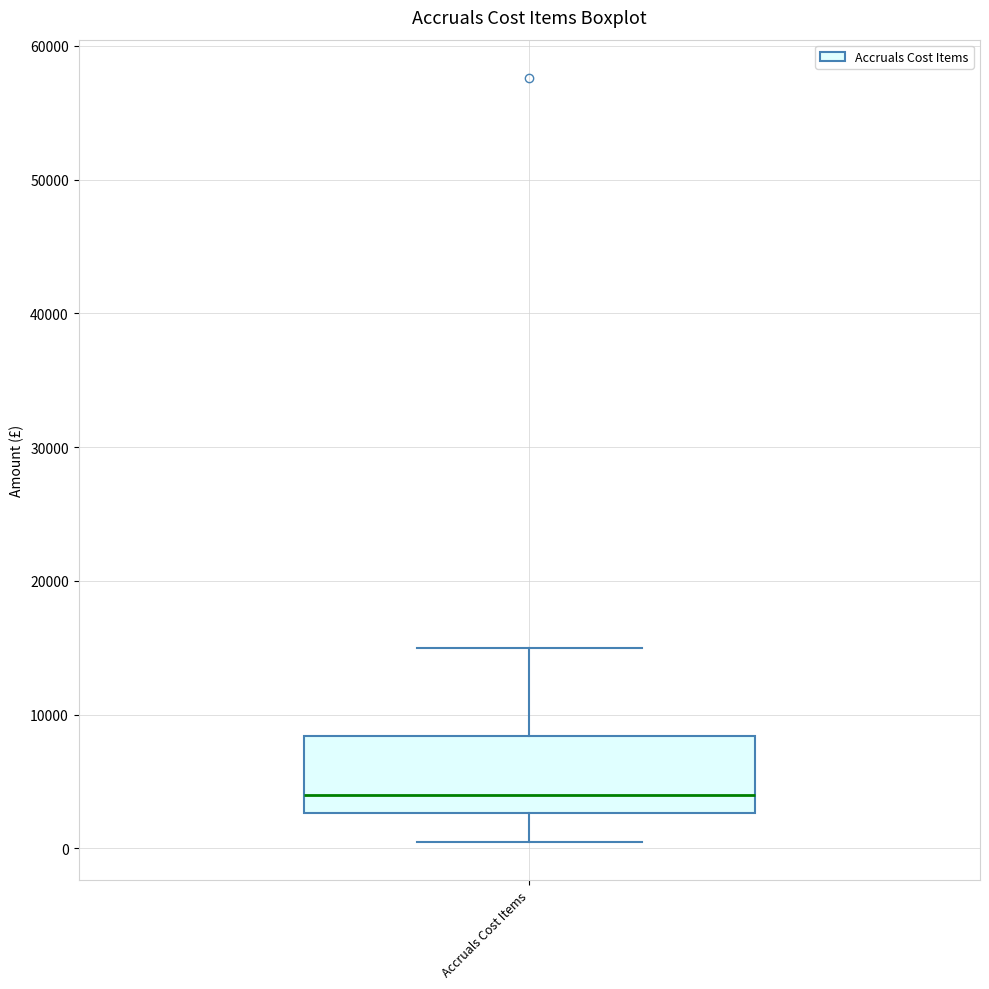

Where does the lower whisker of the box for Accruals Cost Items end on the y-axis? The values are not printed on the chart, so give them approximately, as read against the axis.

1000